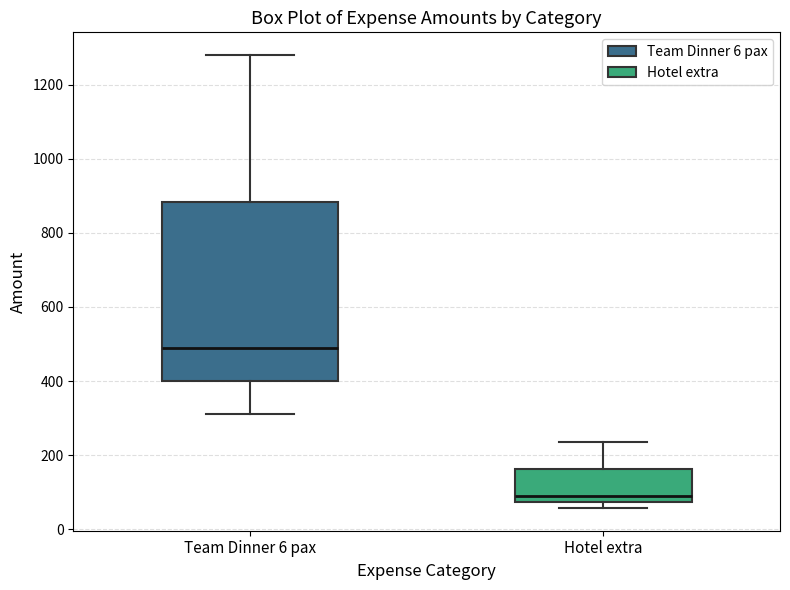

Reading left to right, transcribe this box plot: for each box, give where its median line is, the range the box spans, and where its two whiskers end, as read against the y-axis. The values are not printed on the chart, so give them approximately, as read against the axis.

Team Dinner 6 pax: median 480, box 400 to 880, whiskers 320 to 1280
Hotel extra: median 80 (just above the box's lower edge), box 80 to 160, whiskers 60 to 240